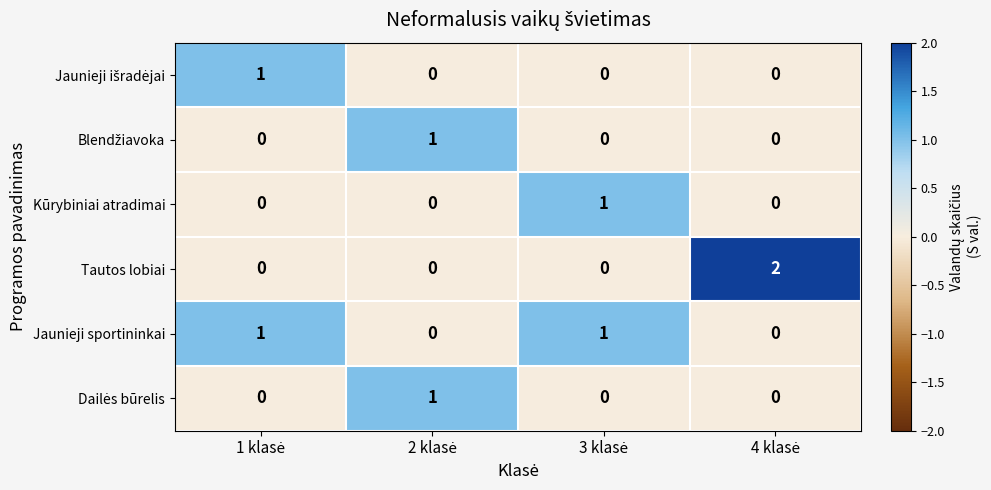

Which series has the widest spread of values?

Tautos lobiai